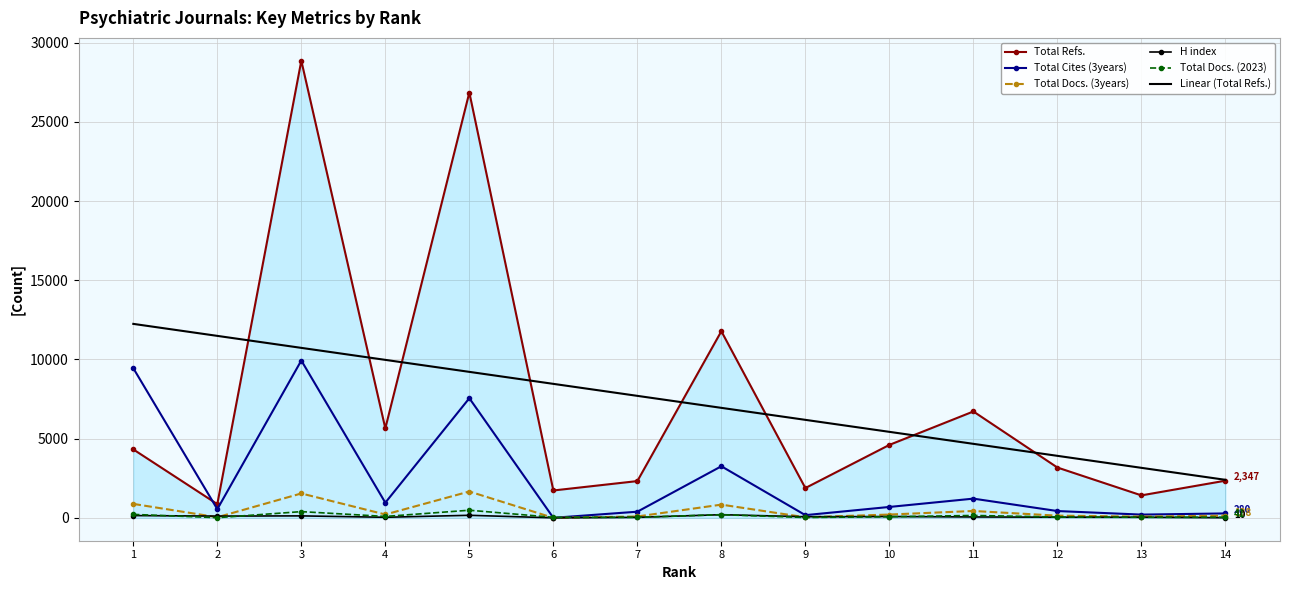

Rank the series by their maximum value, from highest to lowest.

Total Refs., Linear (Total Refs.), Total Cites (3years), Total Docs. (3years), Total Docs. (2023), H index